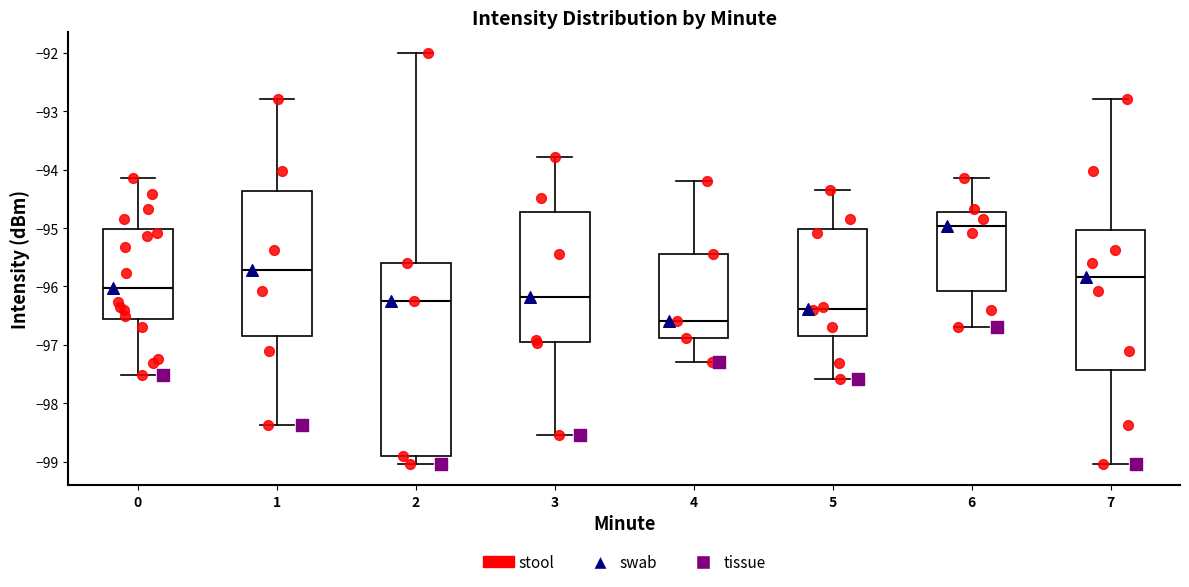

Where does the upper whisker of the box at x = 5 end on the y-axis? The values are not printed on the chart, so give them approximately, as read against the axis.

-94.3